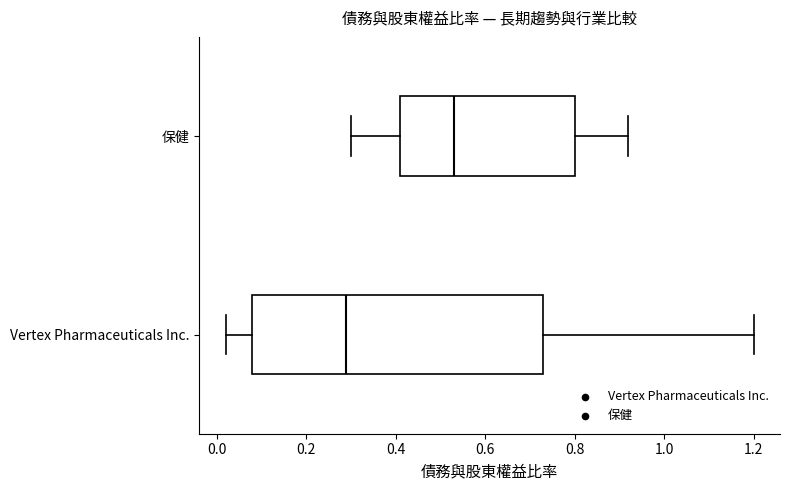

Reading bottom to top, transcribe this box plot: for each box, give where its median line is, the range the box spans, and where its two whiskers end, as read against the x-axis. The values are not printed on the chart, so give them approximately, as read against the axis.

Vertex Pharmaceuticals Inc.: median 0.30, box 0.08 to 0.74, whiskers 0.02 to 1.20
保健: median 0.54, box 0.42 to 0.80, whiskers 0.30 to 0.92